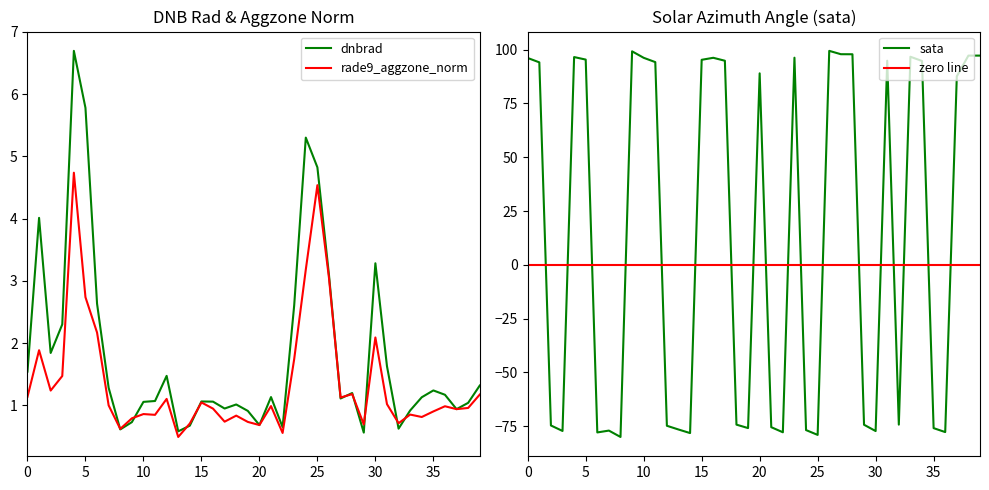

Which series has the largest range (max minus min)?

sata